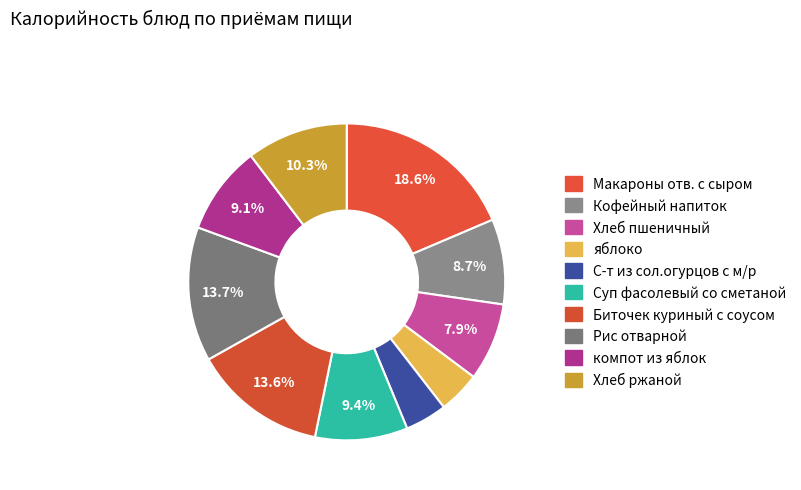

Count the number of slices in the pie.

10